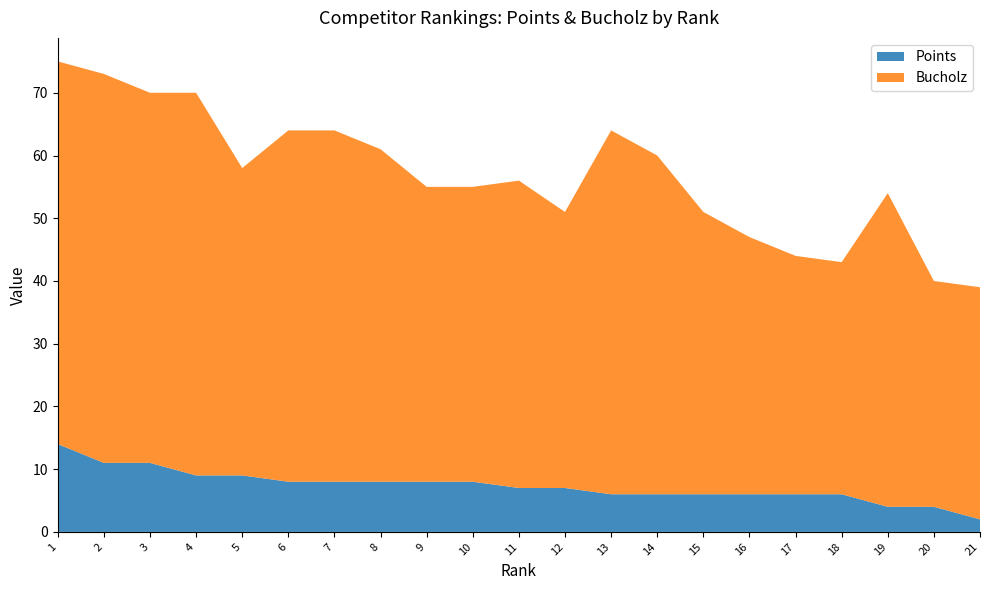

Reading right to left, what are all the values shown in this chart?

Points: 21=2	20=4	19=4	18=6	17=6	16=6	15=6	14=6	13=6	12=7	11=7	10=8	9=8	8=8	7=8	6=8	5=9	4=9	3=11	2=11	1=14
Bucholz: 21=37	20=36	19=50	18=37	17=38	16=41	15=45	14=54	13=58	12=44	11=49	10=47	9=47	8=53	7=56	6=56	5=49	4=61	3=59	2=62	1=61